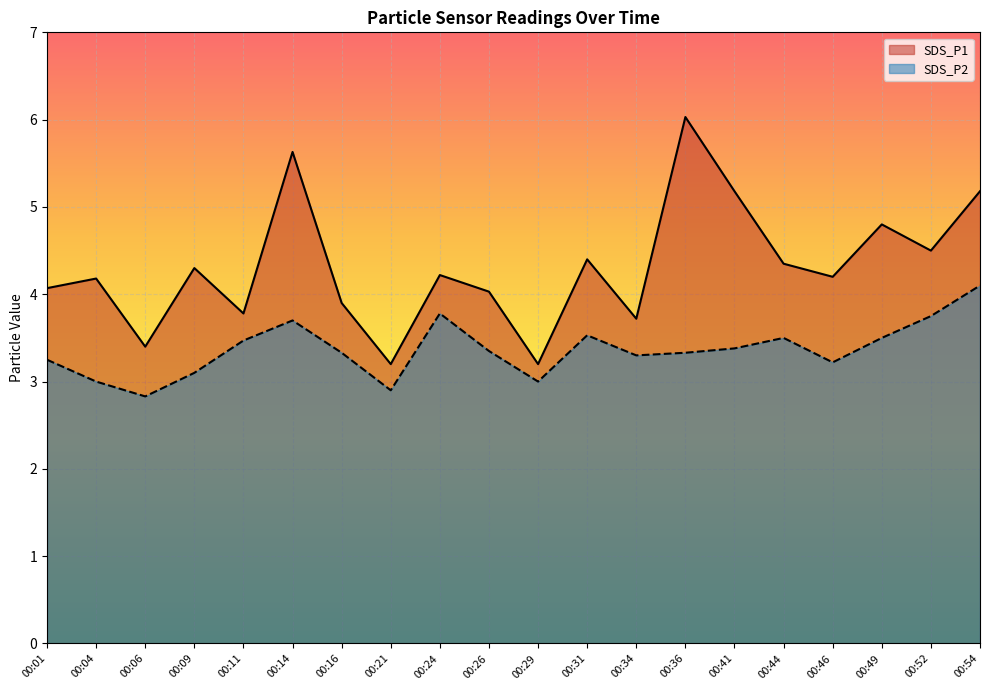

At how many categories does at least one series exceed 5?

4